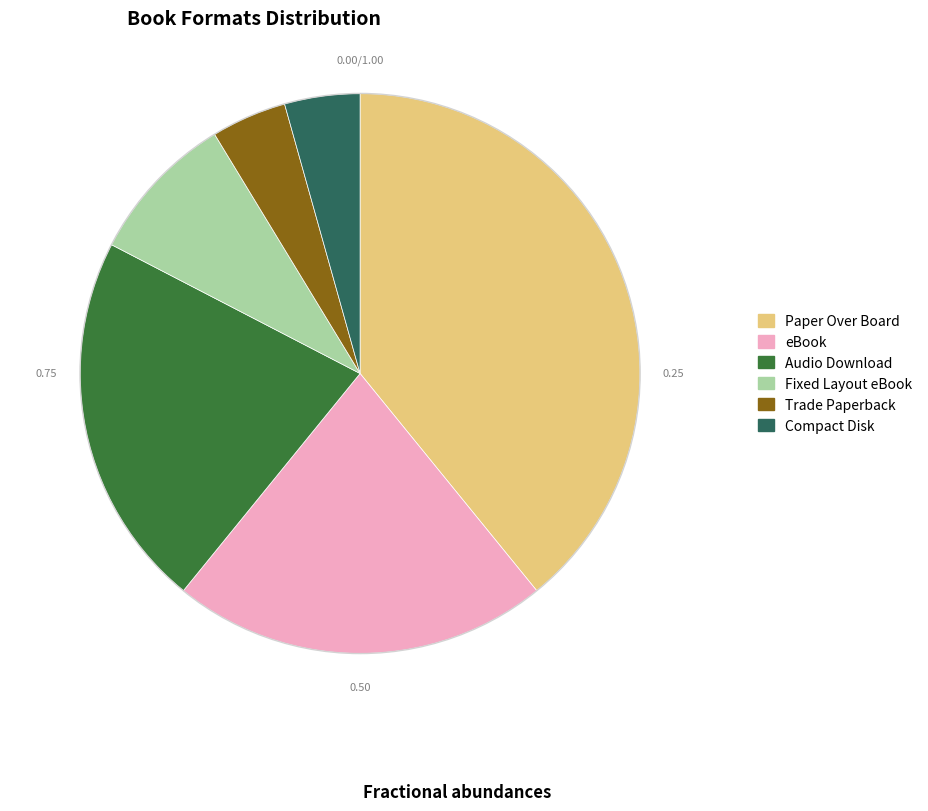

Combined, do Fixed Layout eBook and Paper Over Board account for over 50%?

No